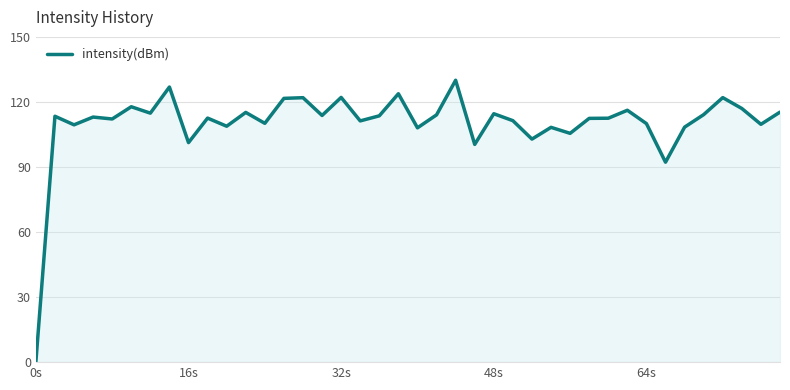

What is the maximum value shown in the chart?

130.0